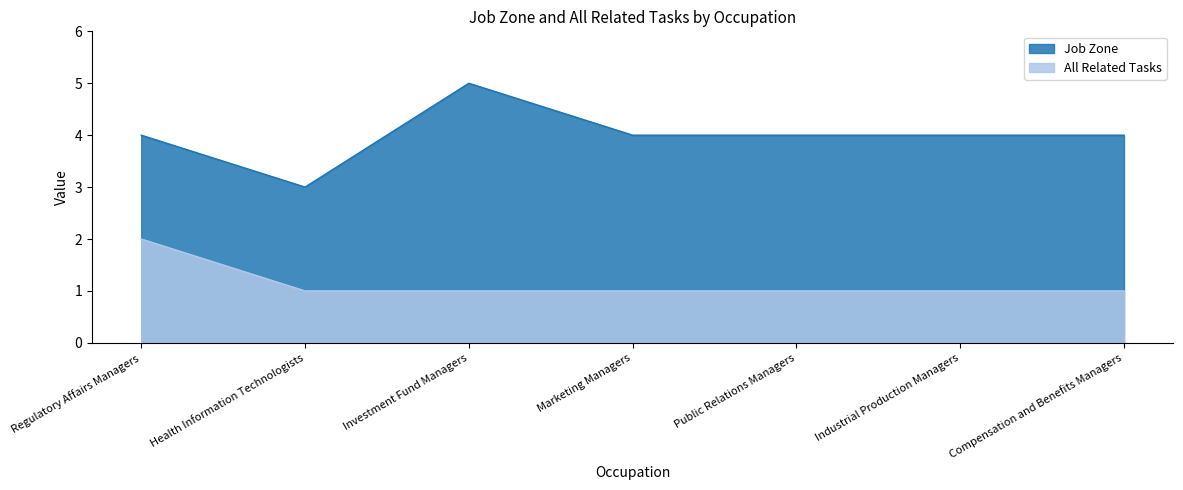

Between Regulatory Affairs Managers and Marketing Managers, which is larger?

Regulatory Affairs Managers